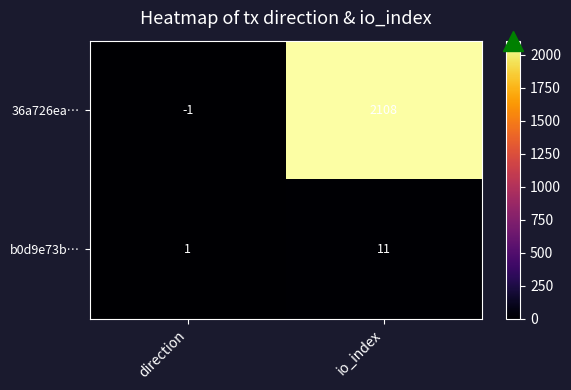

How many data points in 36a726ea… are less than 2108?

1